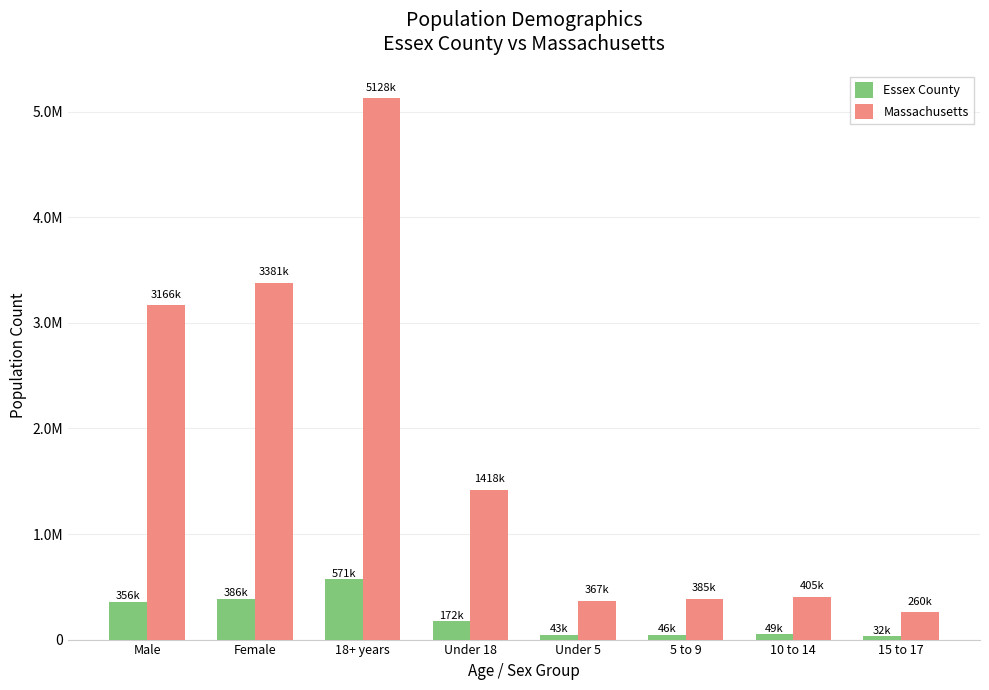

Which series has the largest total across all categories?

Massachusetts